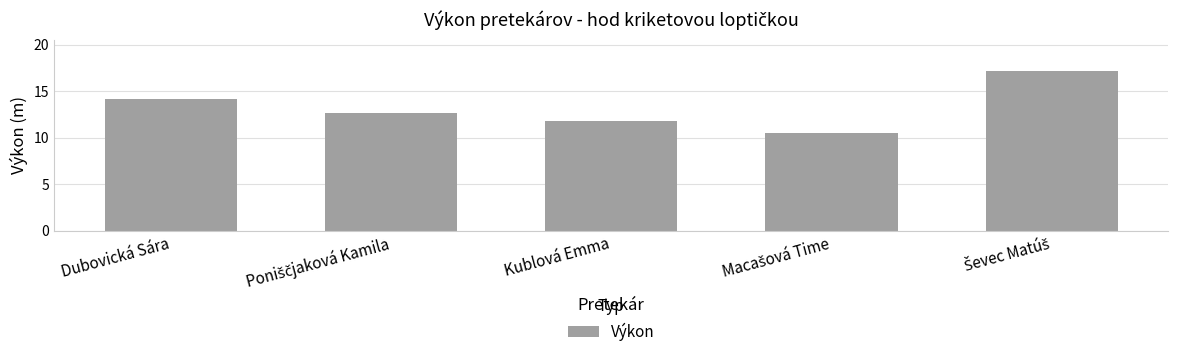

Where does the data first go above 12?

Dubovická Sára